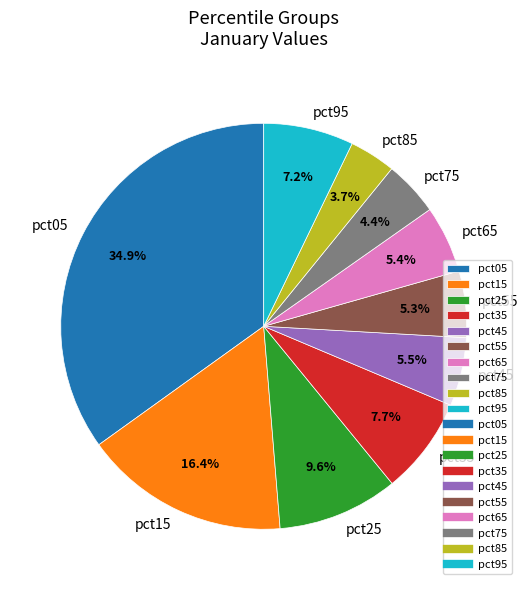

What is the largest slice in the pie chart?

pct05